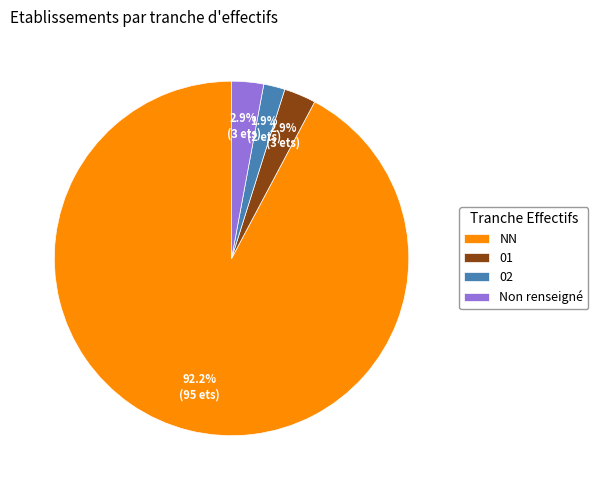

What percentage is the NN slice, to the nearest percent?

92%